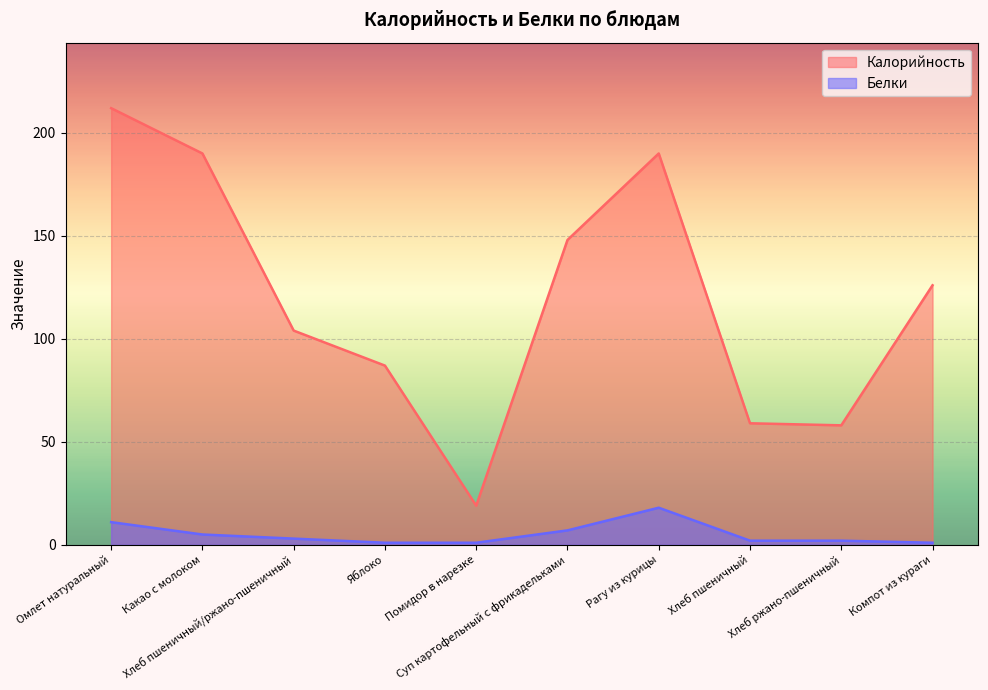

What are all the series names shown in the legend?

Калорийность, Белки